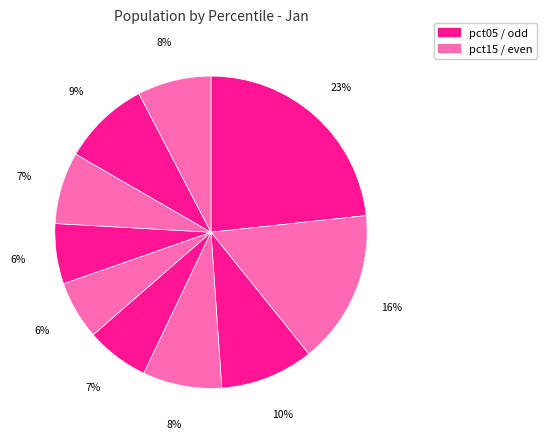

How many segments does this pie chart have?

10